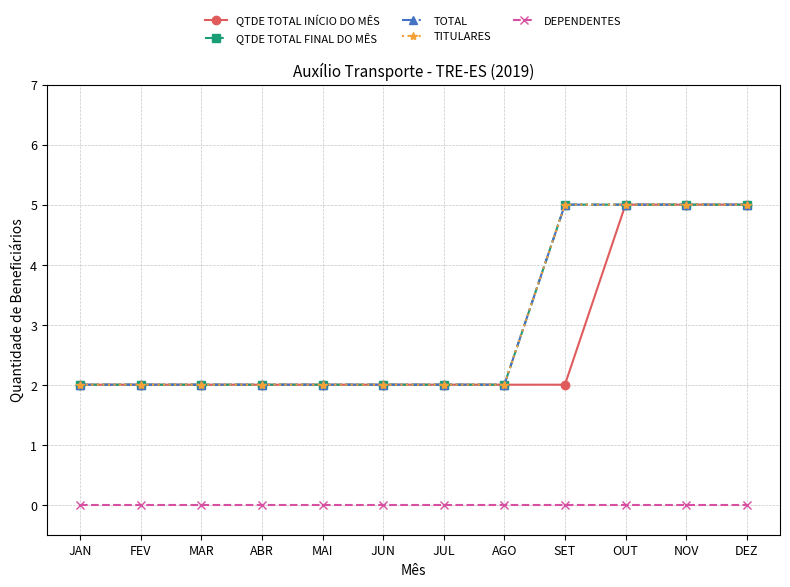

Is it true that QTDE TOTAL FINAL DO MÊS equals 3 at MAR?

False